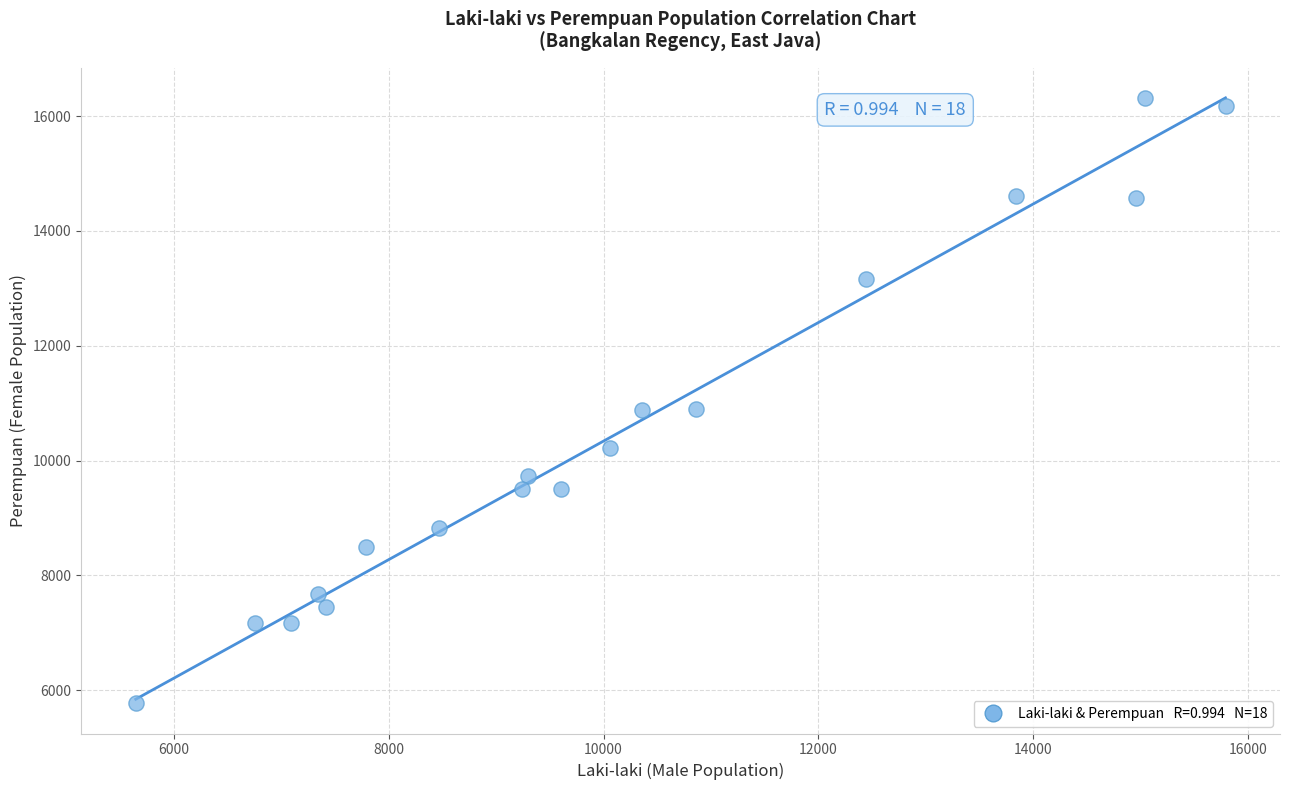

What is the range of Y values (max minus min)?

10542